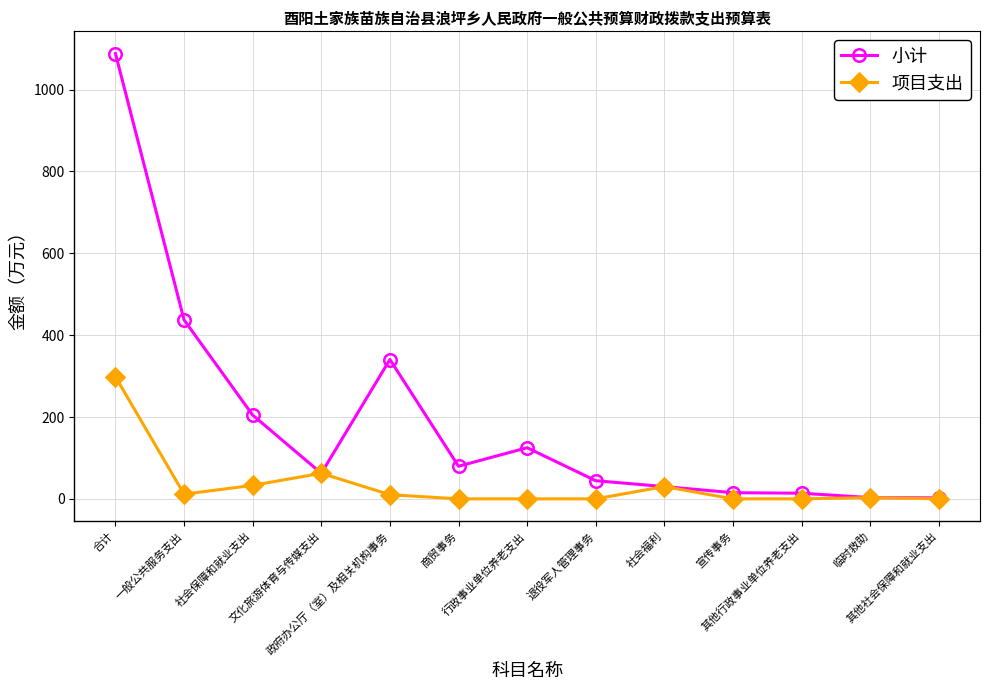

Where is the first local maximum for 项目支出?

文化旅游体育与传媒支出